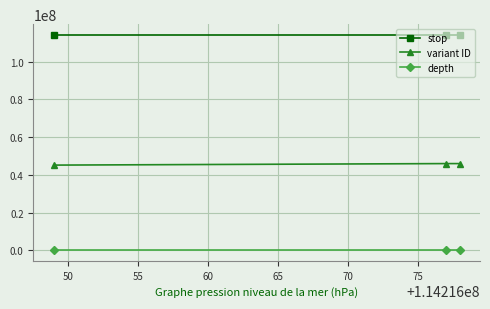

What is the highest value of the variant ID series?

46000338